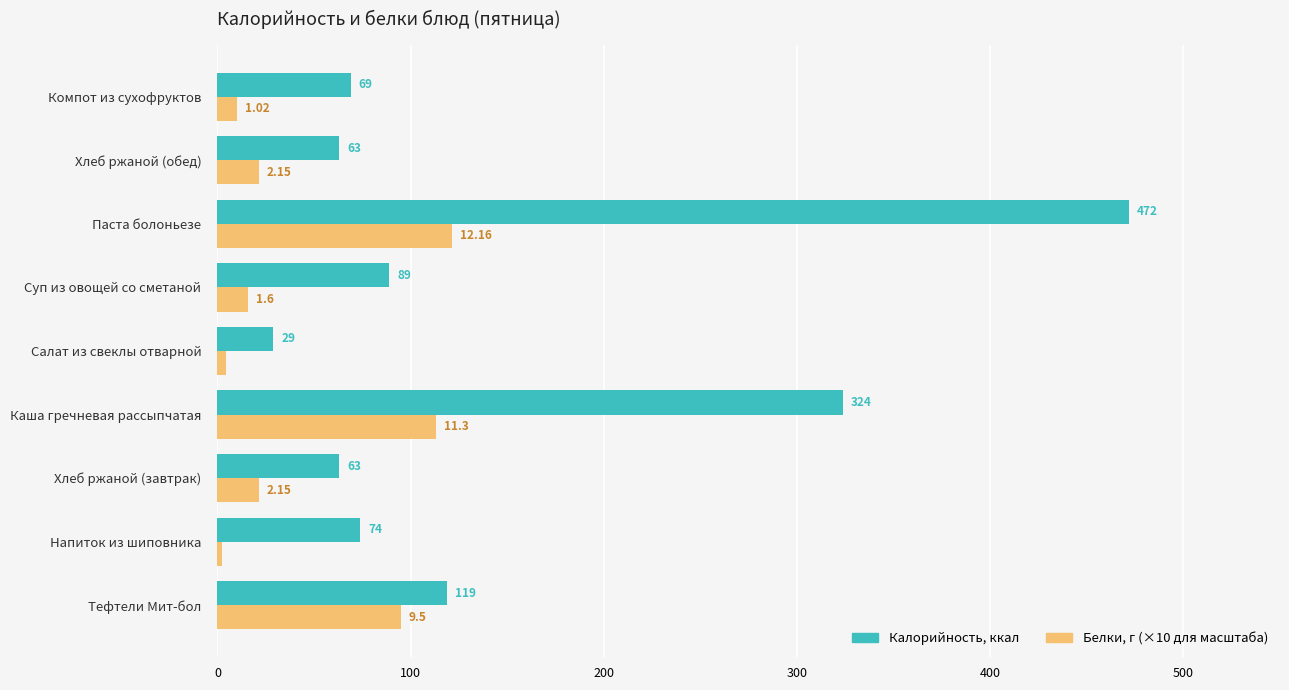

Which category has the lowest value across all series?

Напиток из шиповника